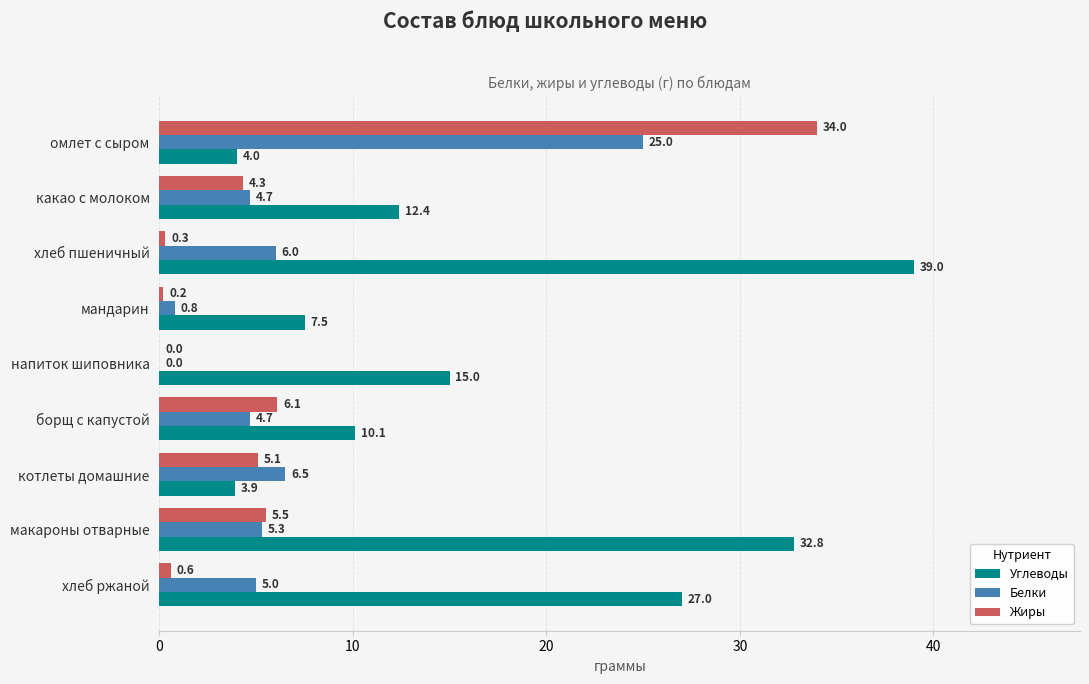

What is the sum of all Белки values?

58.0